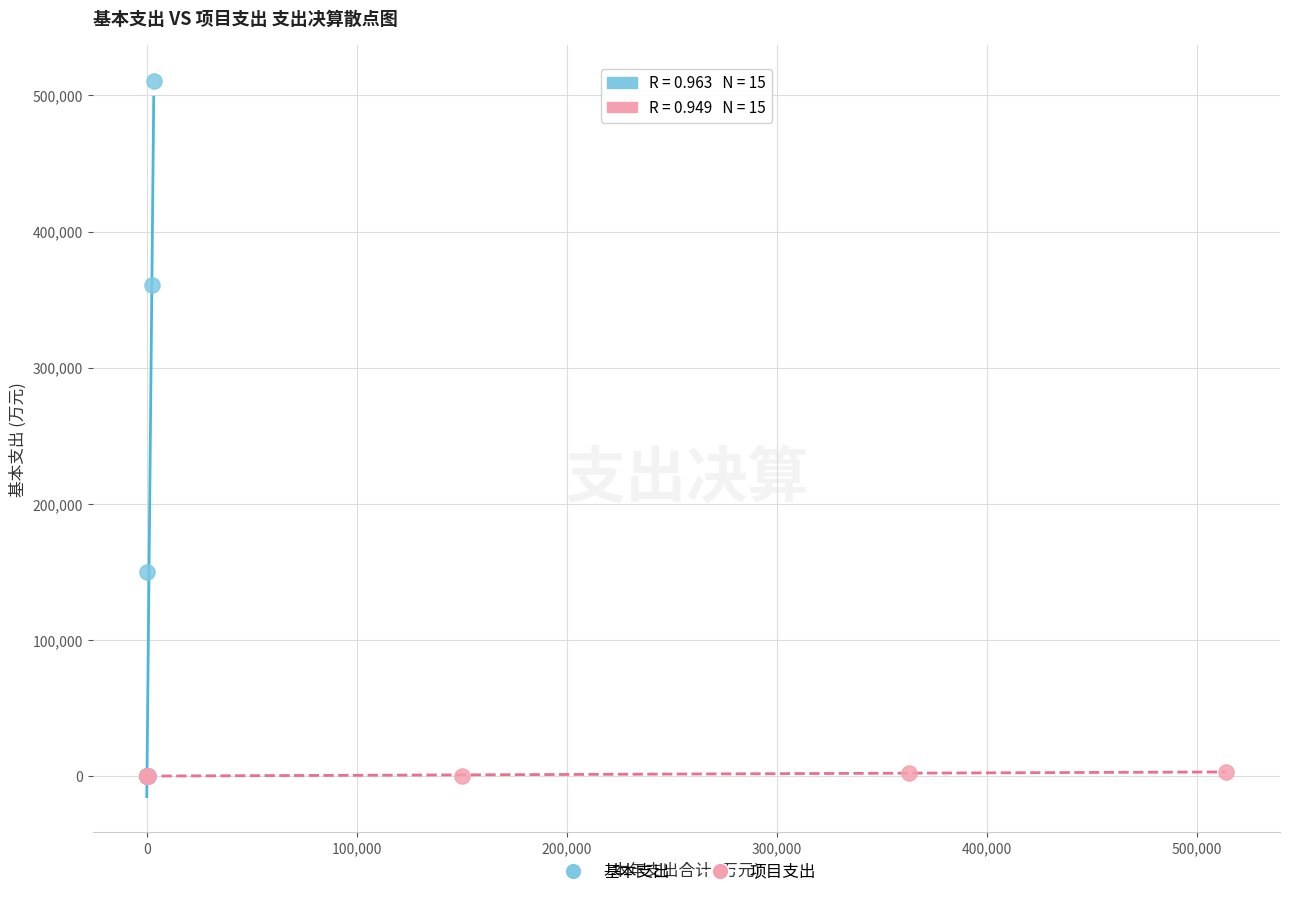

Which series contains the highest Y value?

基本支出